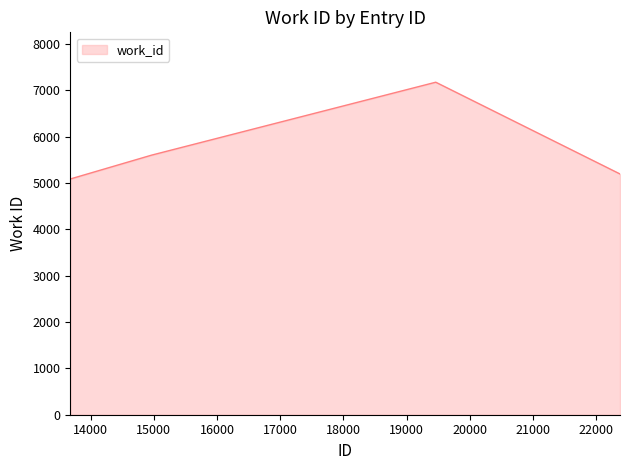

How many lines are shown in the chart?

1